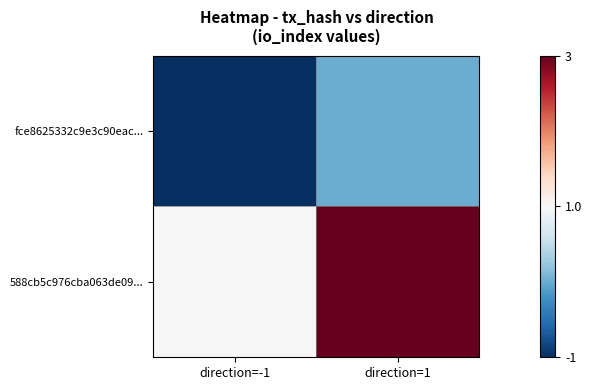

At which category is the sum across all series the highest?

direction=1